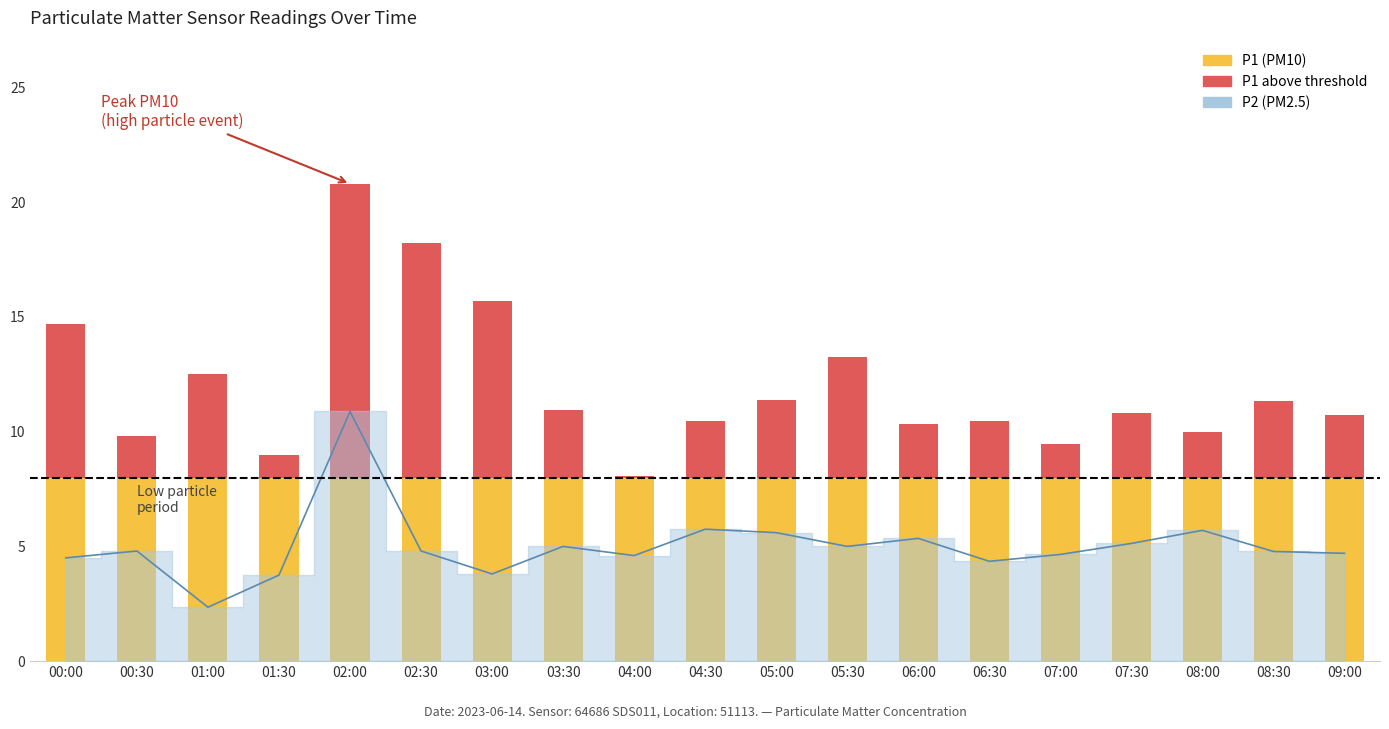

How many bars are there in total?

19